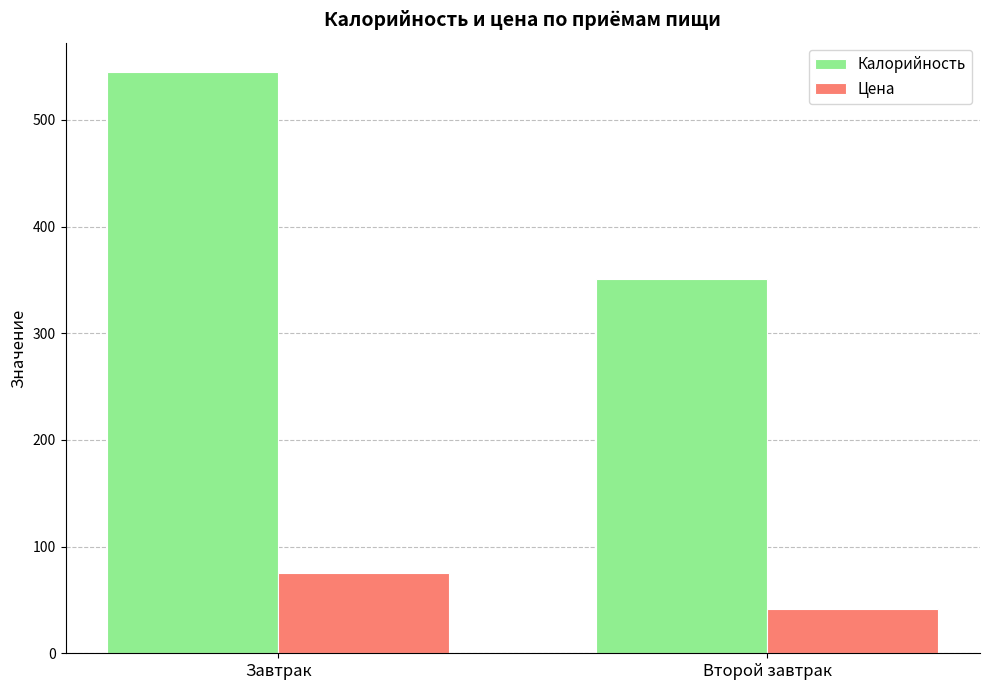

What position from the left is Завтрак?

1